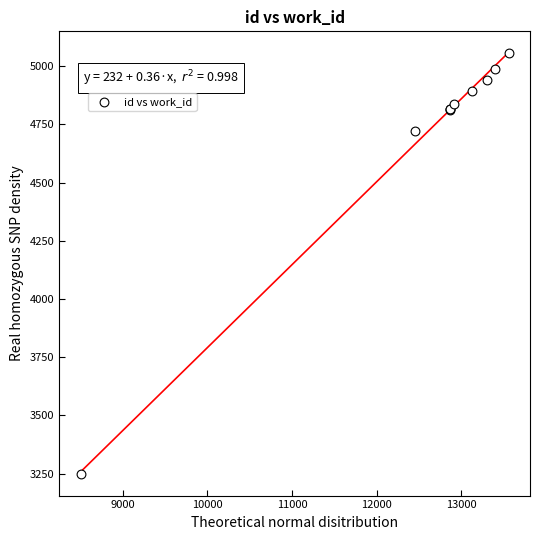

What Y value in the scatter plot is closest to 4150?

4721